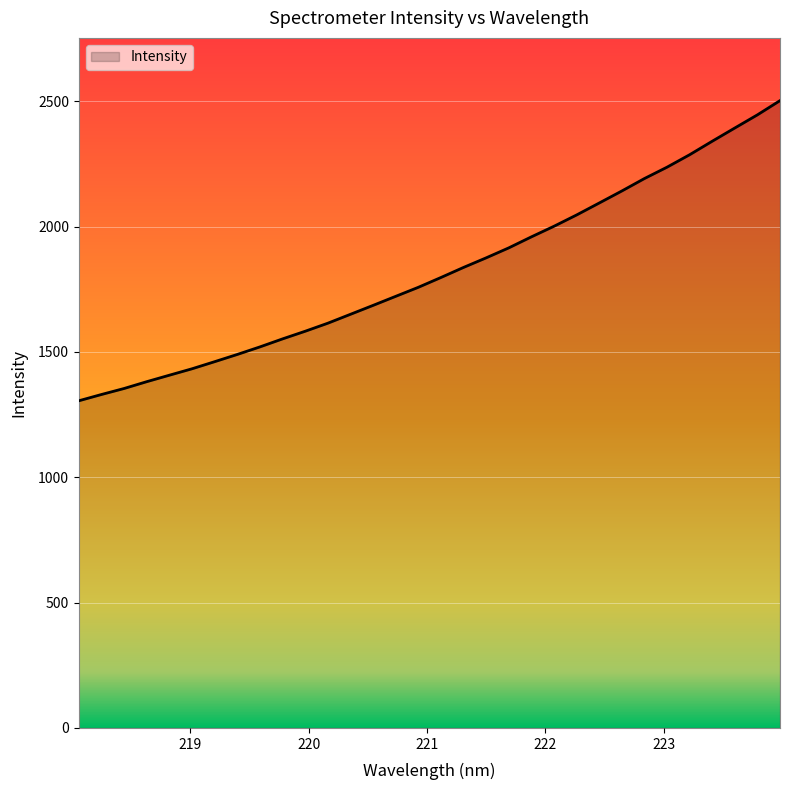

What is the greatest value displayed?

2502.6